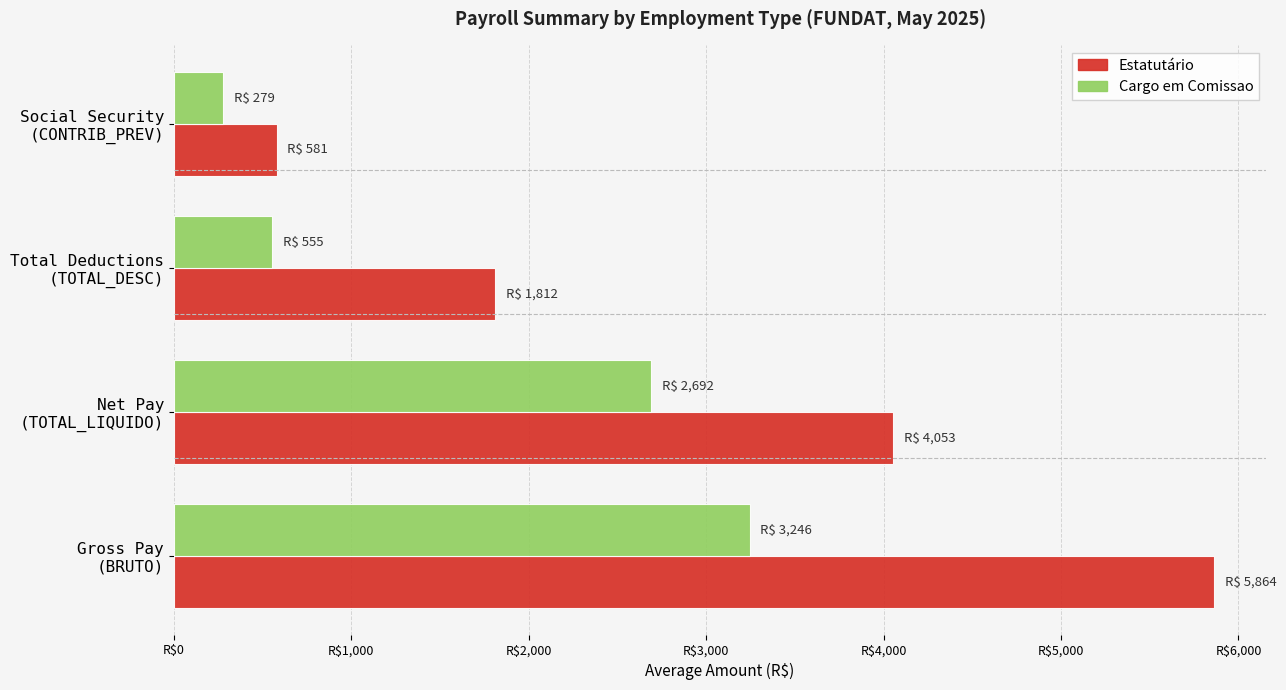

What are all the series names shown in the legend?

Estatutário, Cargo em Comissao